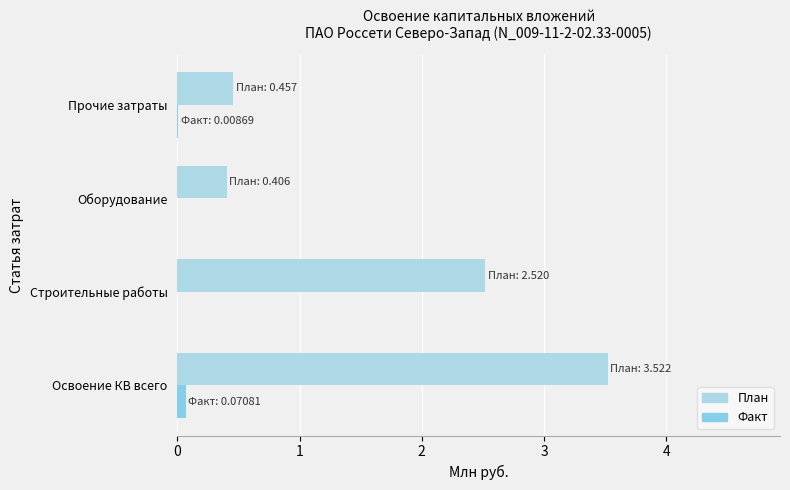

How many data points does each series have?

4